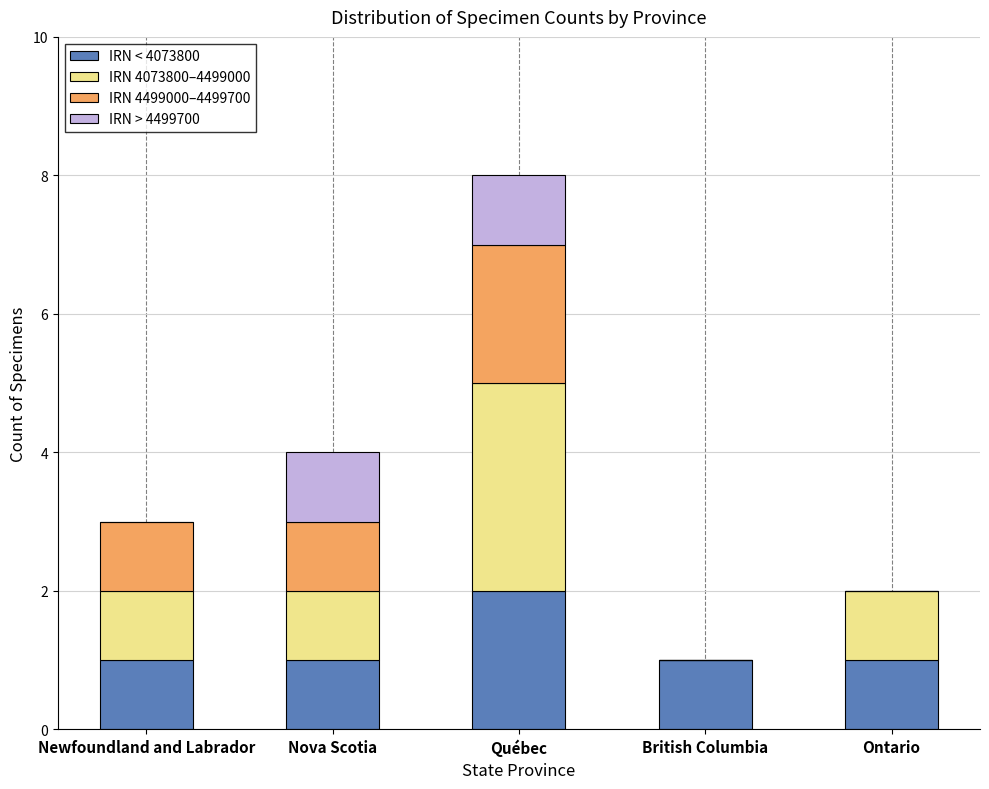

What is the total value across all series at Québec?

8